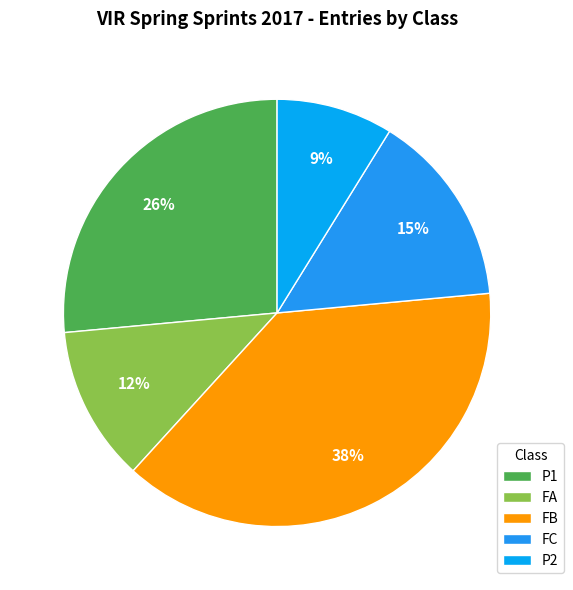

Which slice is the smallest?

P2